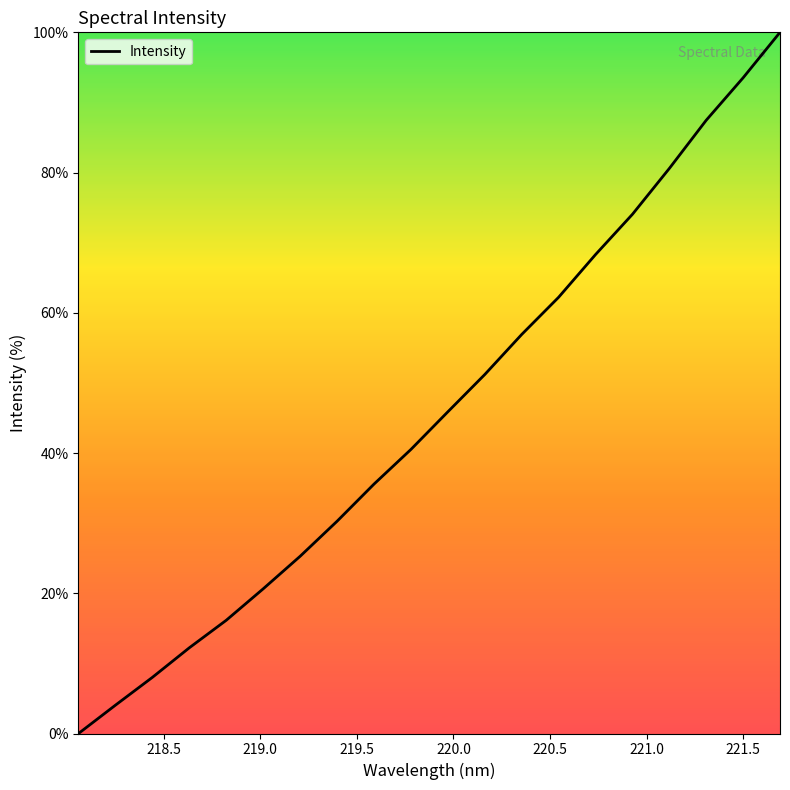

What is the difference between the maximum and minimum values?

100.0